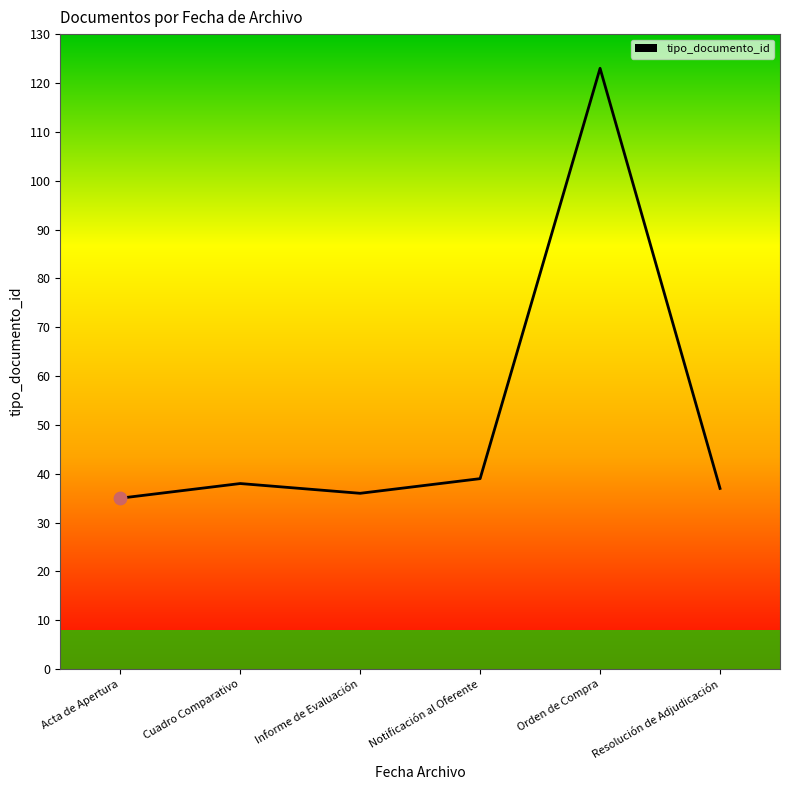

What is the change in value from Orden de Compra to Resolución de Adjudicación?

-86